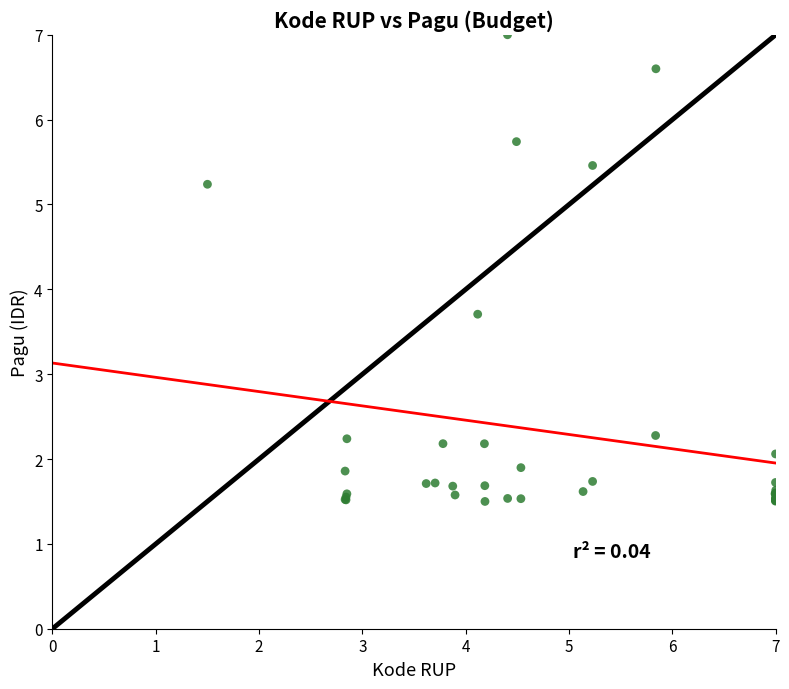

What Y value in the scatter plot is closest to 4?

3.7